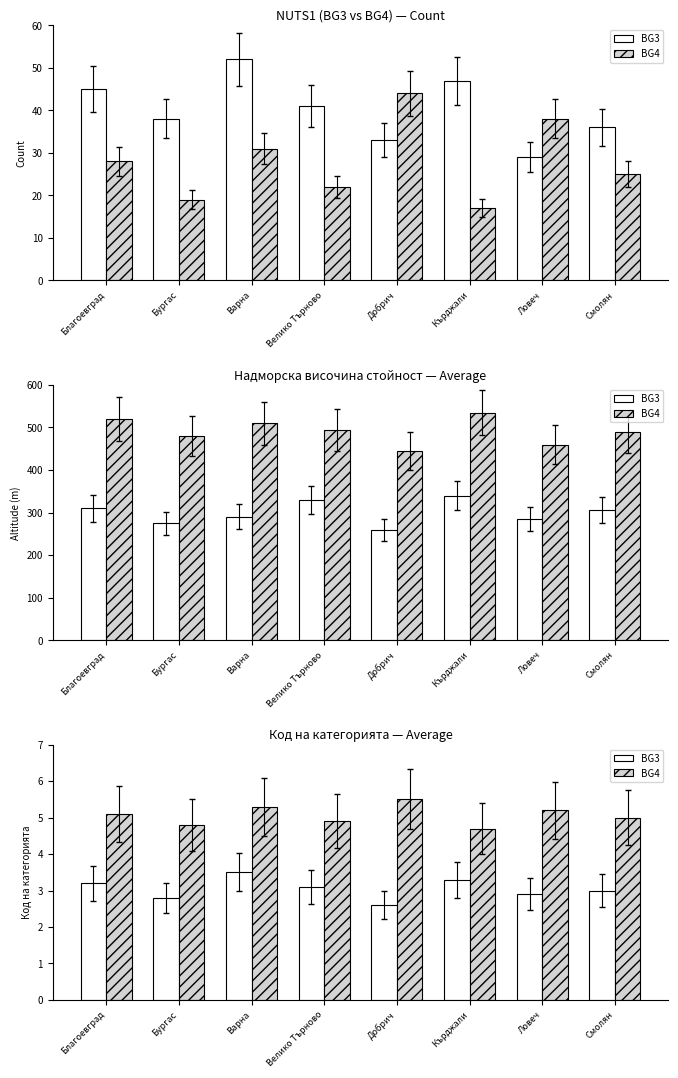

Is it true that BG3 equals 3.2 at Благоевград?

True